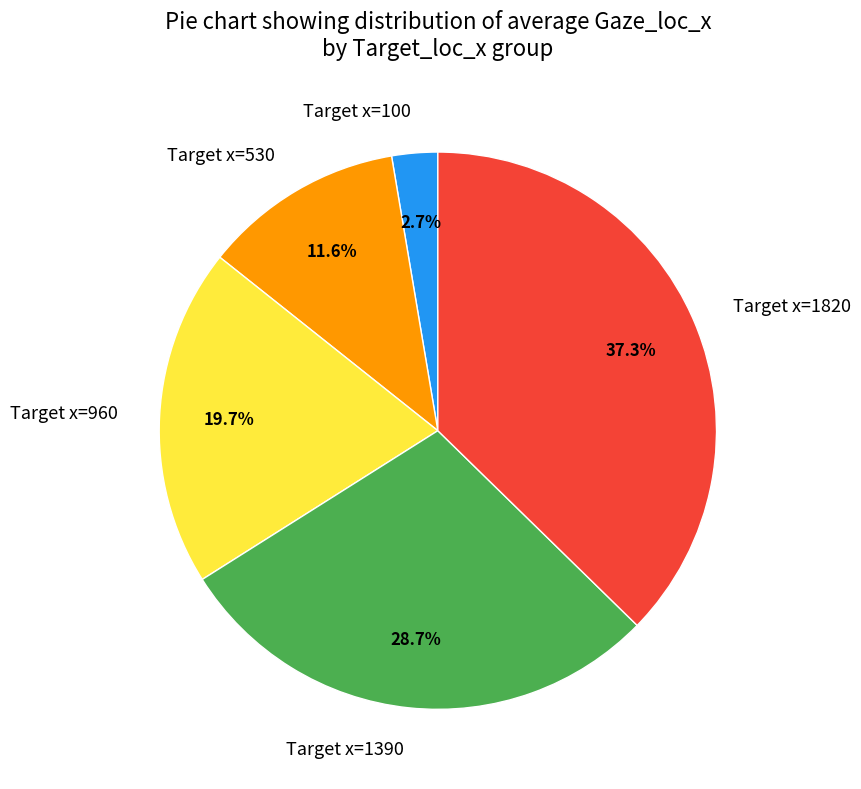

Which category has the biggest portion of the pie?

Target x=1820